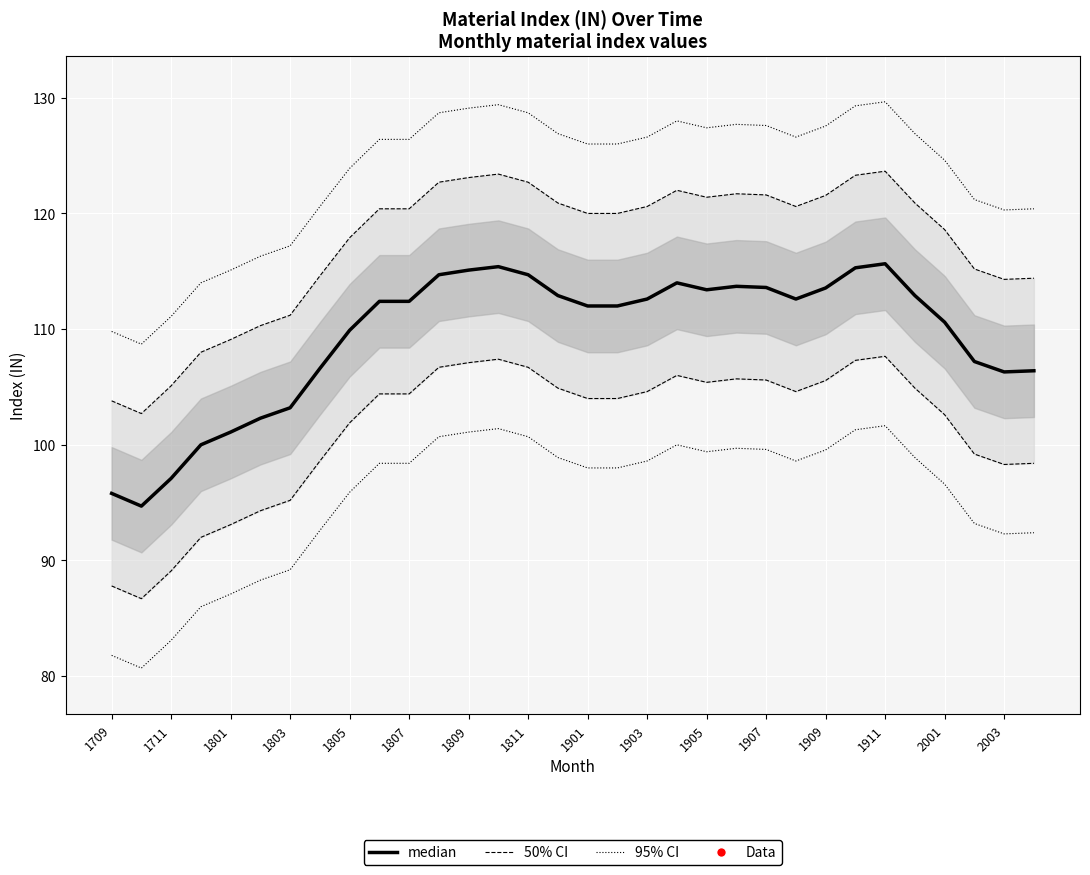

What are all the series names shown in the legend?

50% CI, 95% CI, median, Data